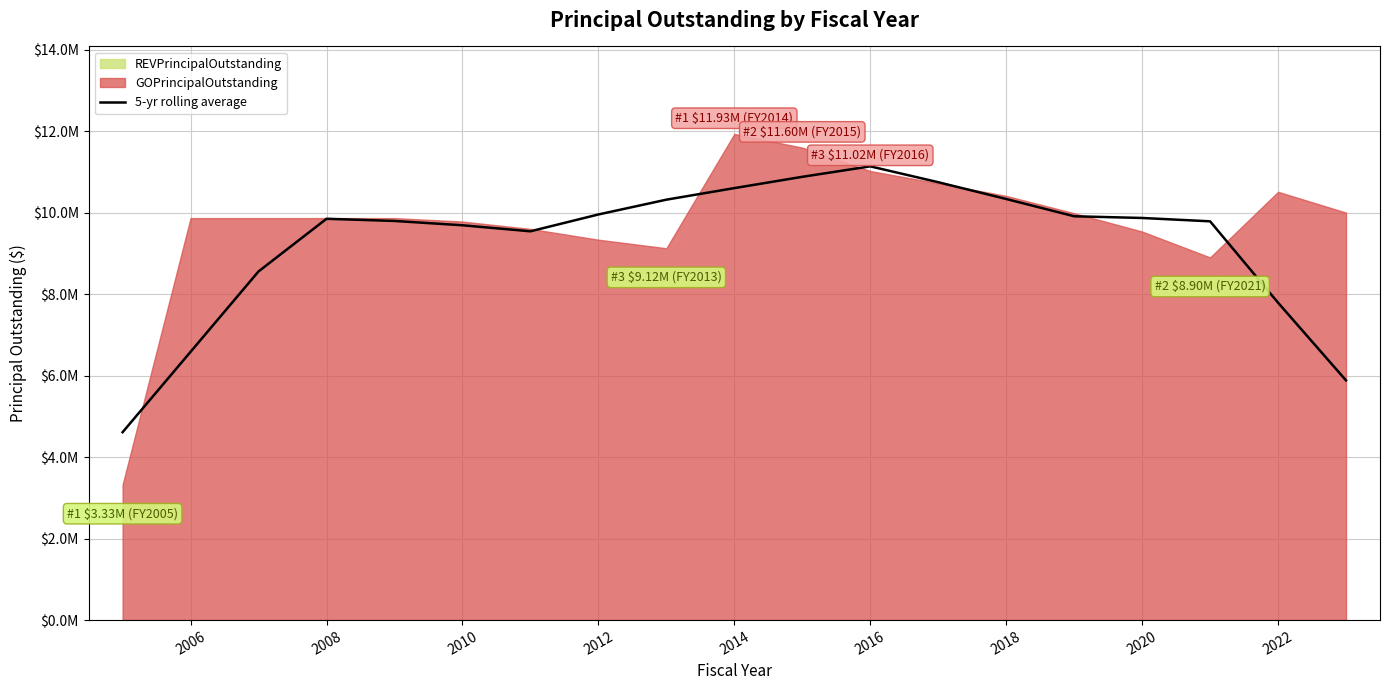

Reading left to right, extract all data points from this chart.

4611000	6584000	8557000	9848000	9795000	9689000	9541000	9954000	10317000	10601000	10878000	11135000	10746000	10334000	9910000	9868000	9786000	7789000	5882000